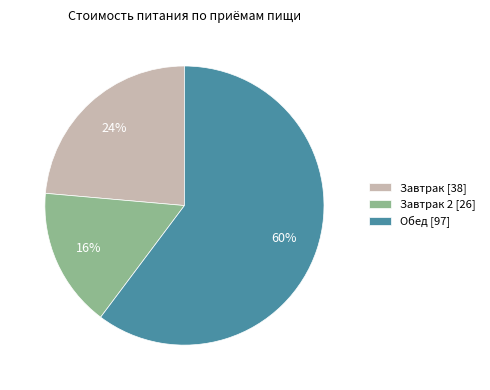

True or false: Завтрак 2 [26] accounts for 16% of the total.

True